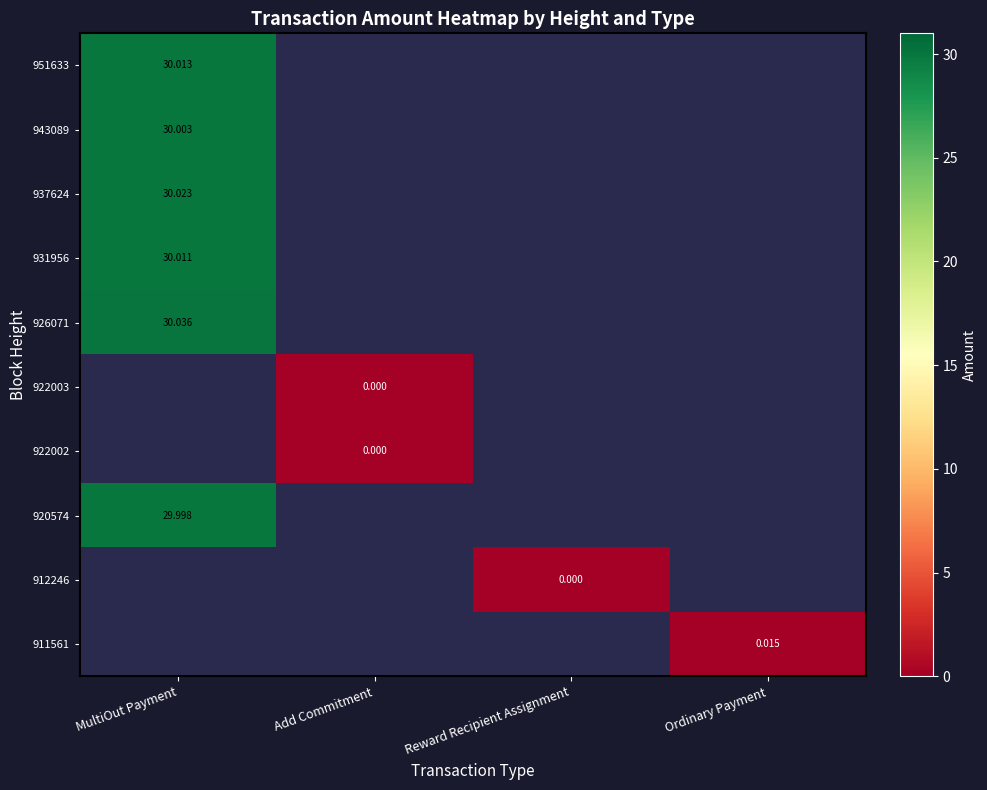

At how many categories does at least one series exceed 20?

1